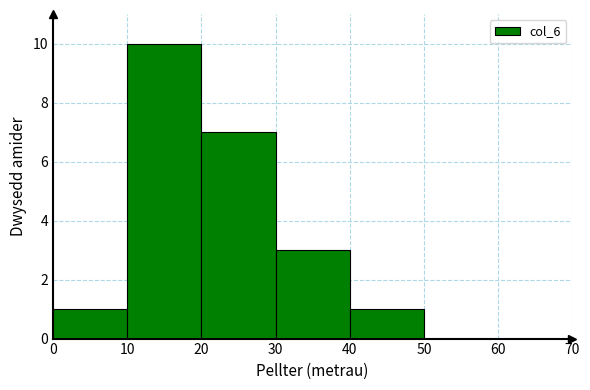

Reading left to right, transcribe this chart: for each bar, give the range it covers on the x-axis and its height. The values are not printed on the chart, so give them approximately, as read against the axis.

0 to 10: 1
10 to 20: 10
20 to 30: 7
30 to 40: 3
40 to 50: 1
50 to 60: 0
60 to 70: 0